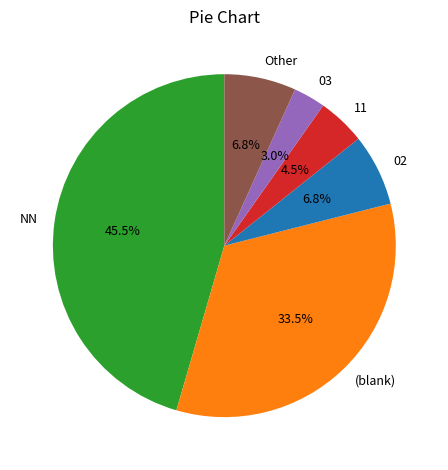

What is the largest slice in the pie chart?

NN